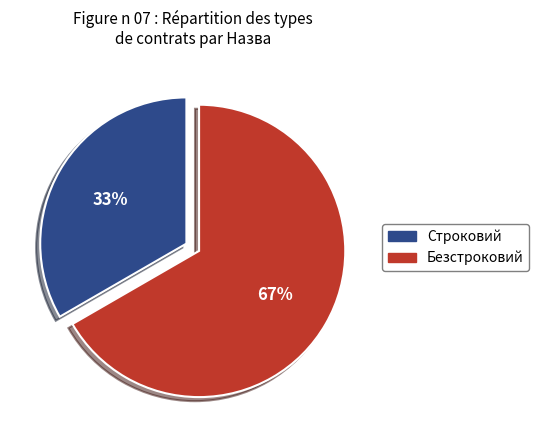

Is it true that Безстроковий is 67% of the pie?

True